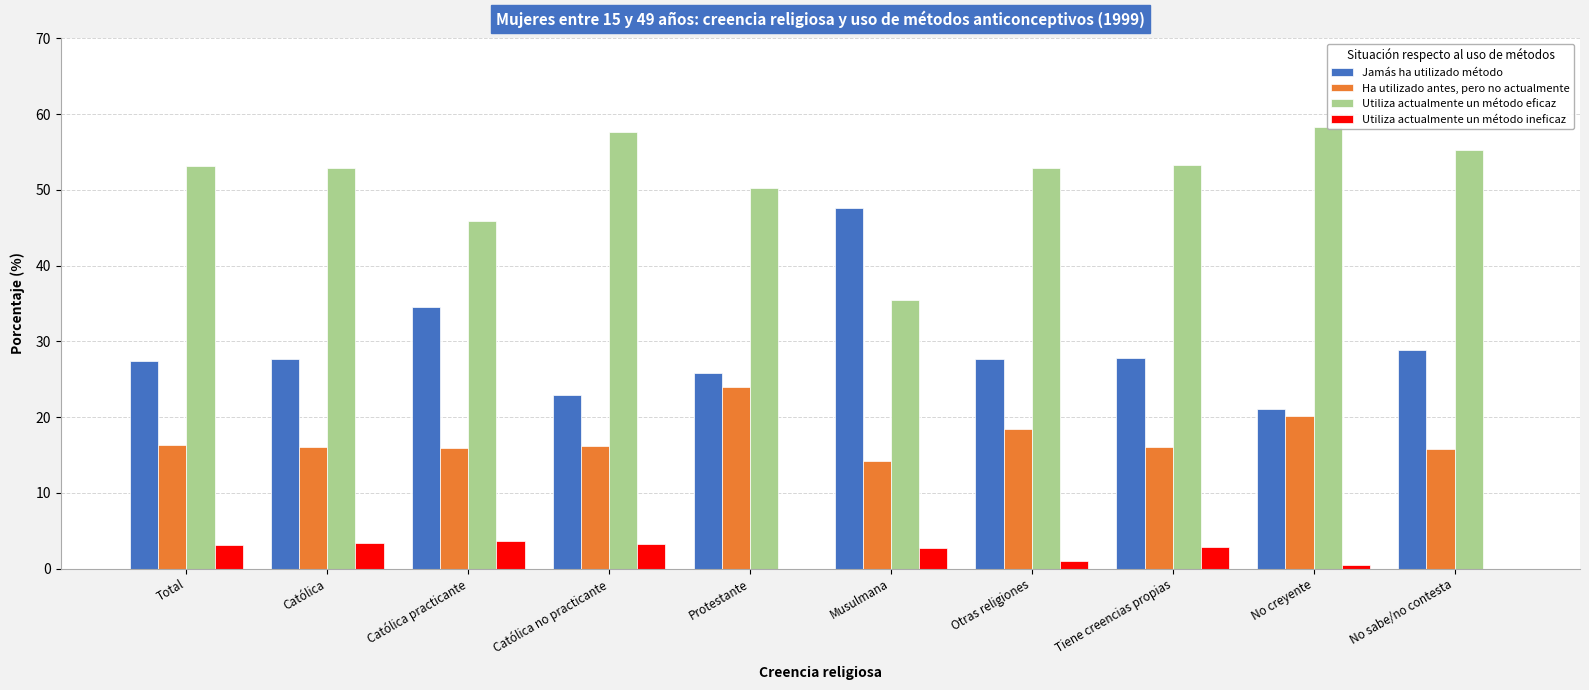

Is the value of Ha utilizado antes, pero no actualmente at Católica practicante greater than the value of Jamás ha utilizado método at No creyente?

No